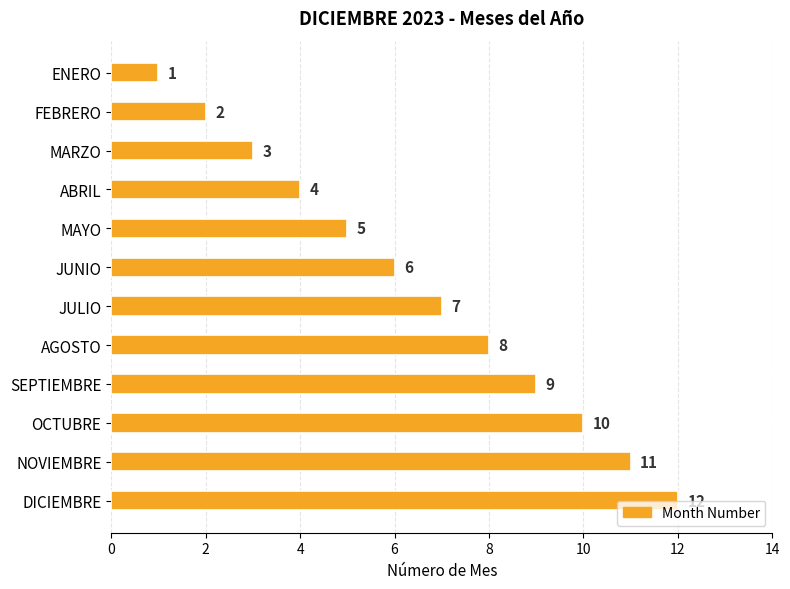

What is the change in value from MARZO to JULIO?

+4